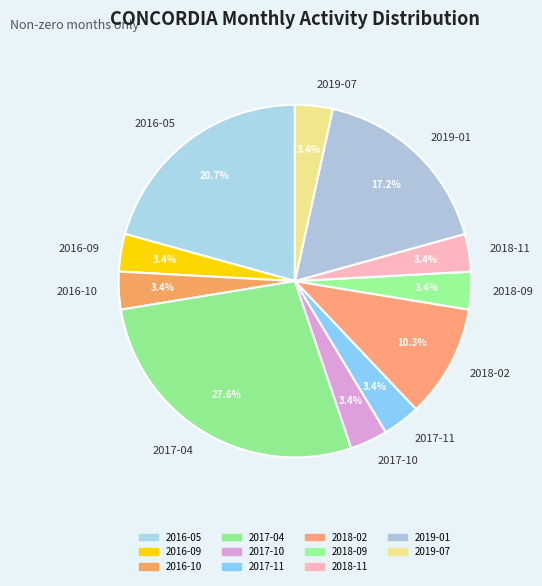

What is the ratio of the value at 2016-10 to the value at 2017-04?

0.1